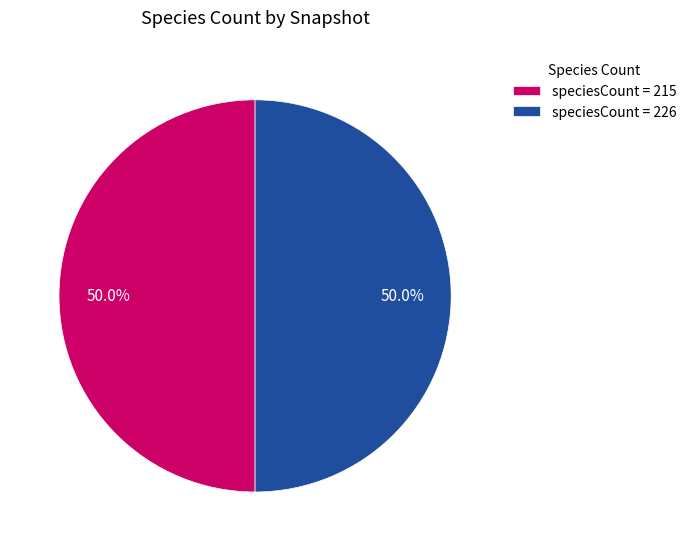

To the nearest percent, what is the average slice percentage?

50%